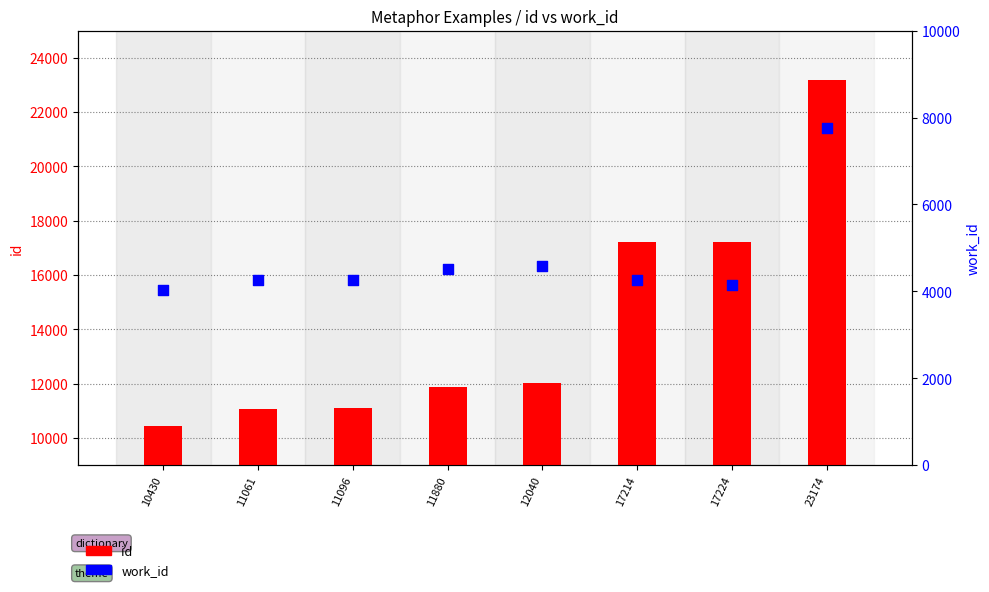

Which series has the widest spread of Y values?

id